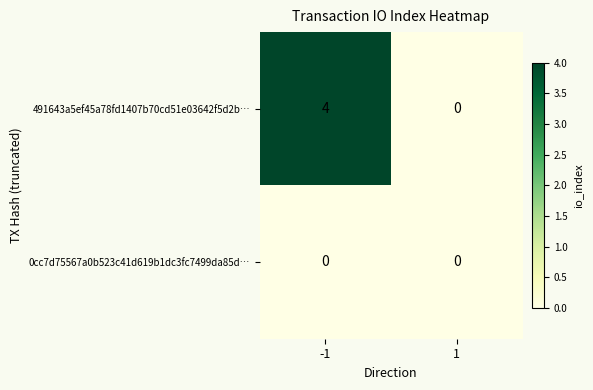

What is the approximate value of 491643a5ef45a78fd1407b70cd51e03642f5d2b… at -1?

4